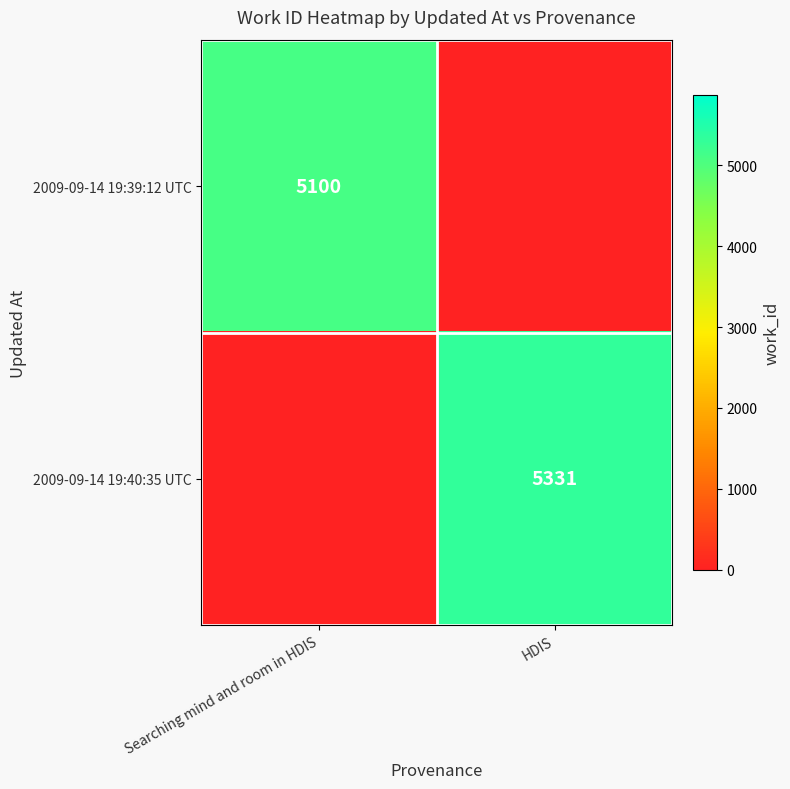

Is it true that 2009-09-14 19:40:35 UTC equals 5331 at HDIS?

True